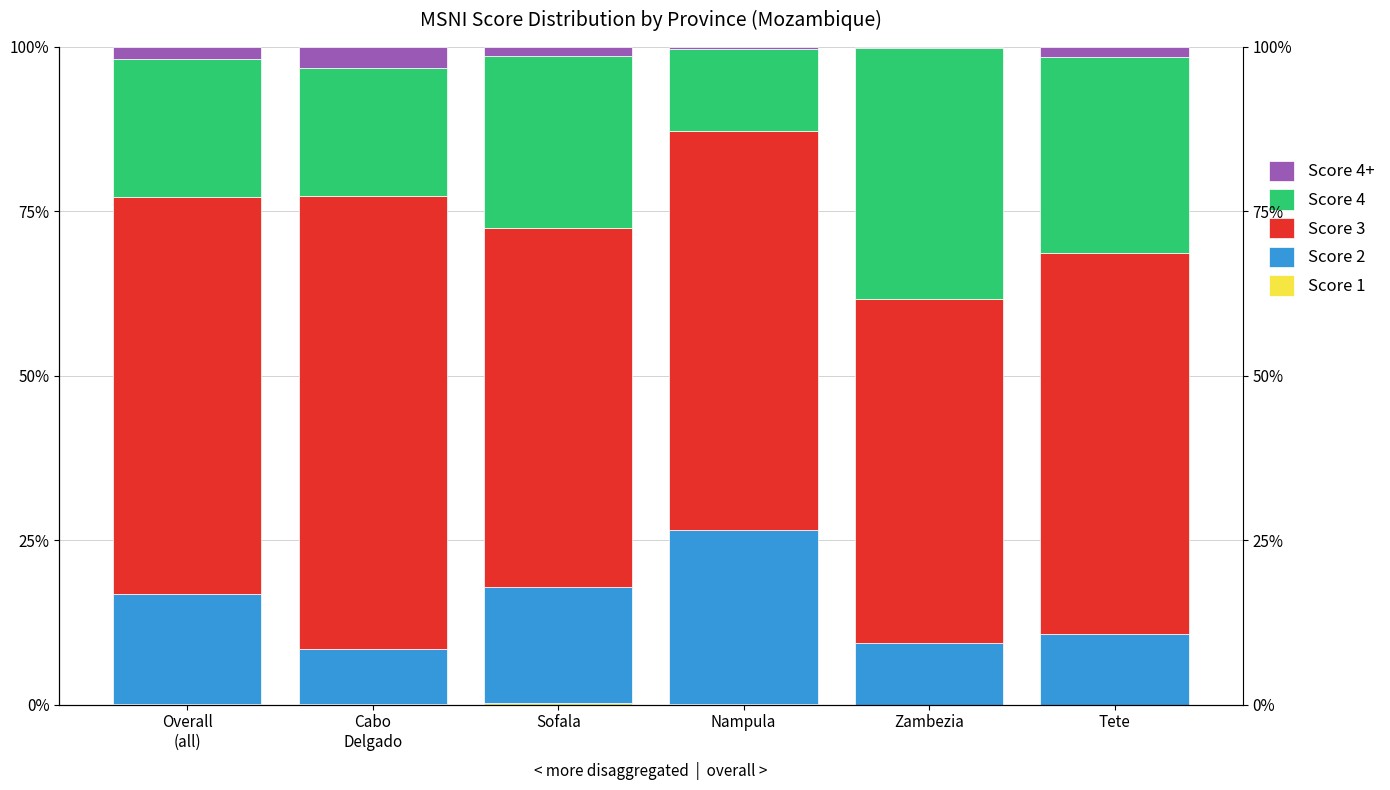

What is the difference between the second highest and minimum values in the Score 2 series?

0.1